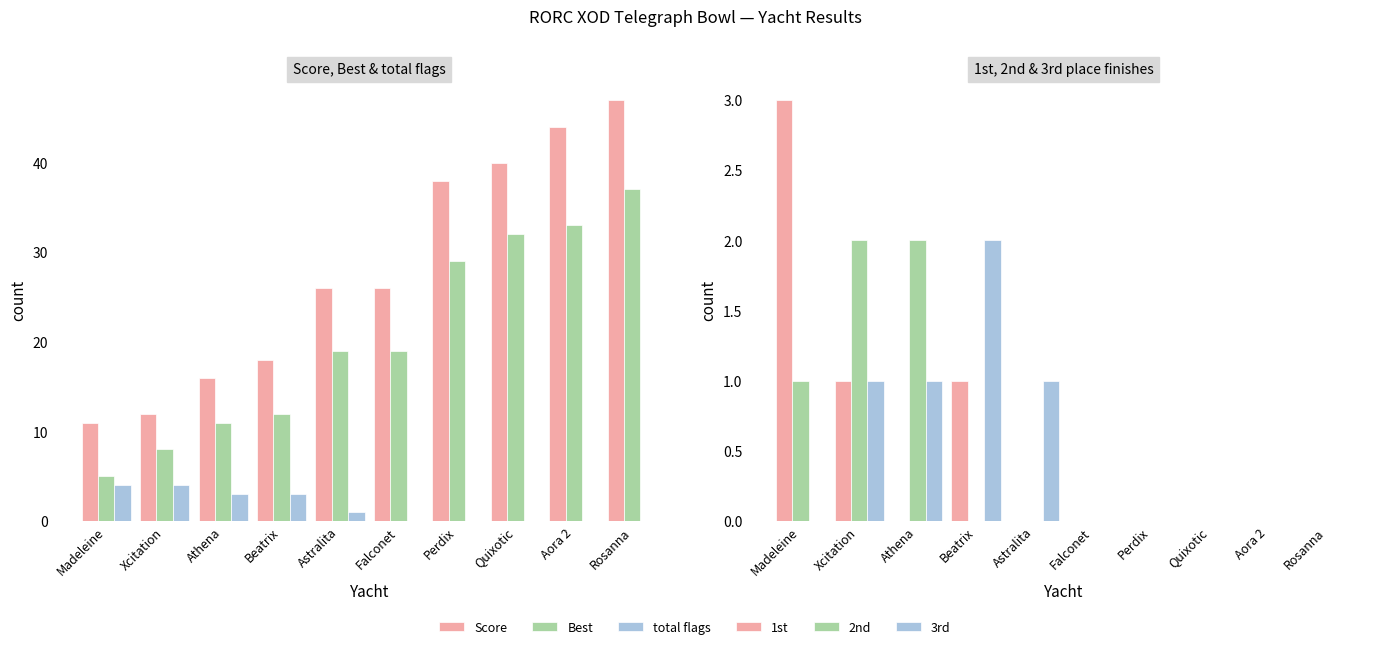

What are all the series names shown in the legend?

Score, Best, total flags, 1st, 2nd, 3rd